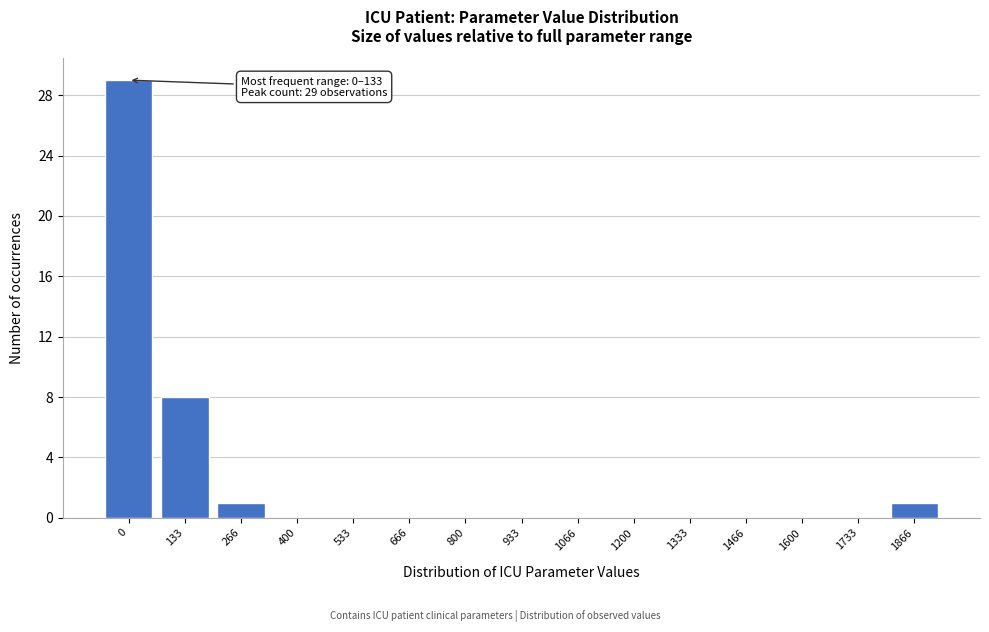

Reading right to left, list all the values displayed in this chart.

1866=1	1733=0	1600=0	1466=0	1333=0	1200=0	1066=0	933=0	800=0	666=0	533=0	400=0	266=1	133=8	0=29